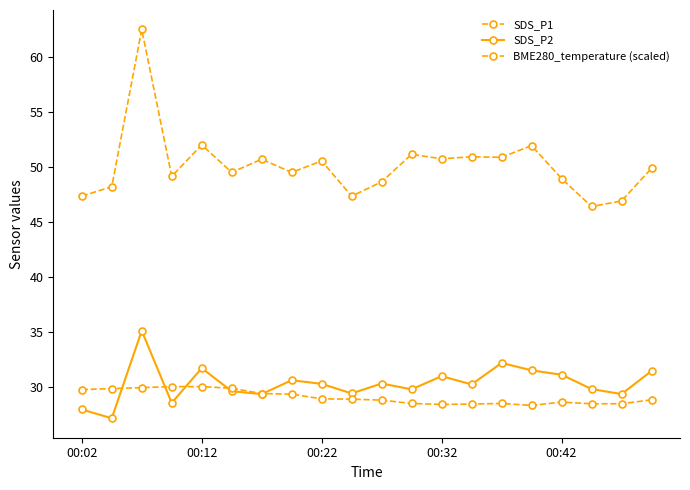

At how many categories does at least one series exceed 40?

20